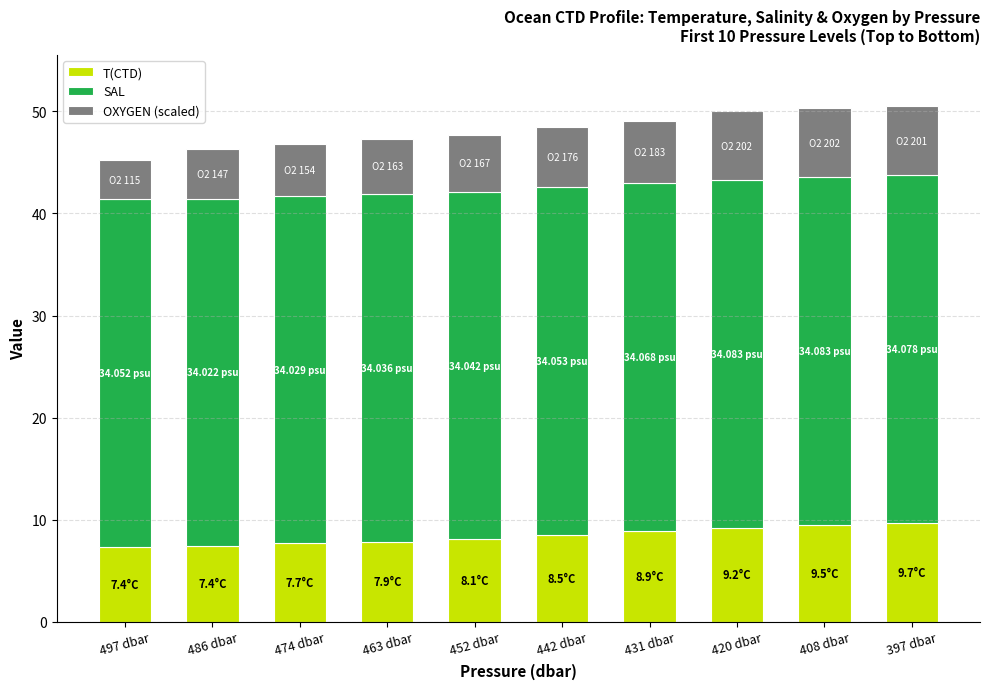

What is the sum of the T(CTD) values at 431 dbar and 463 dbar?

16.7